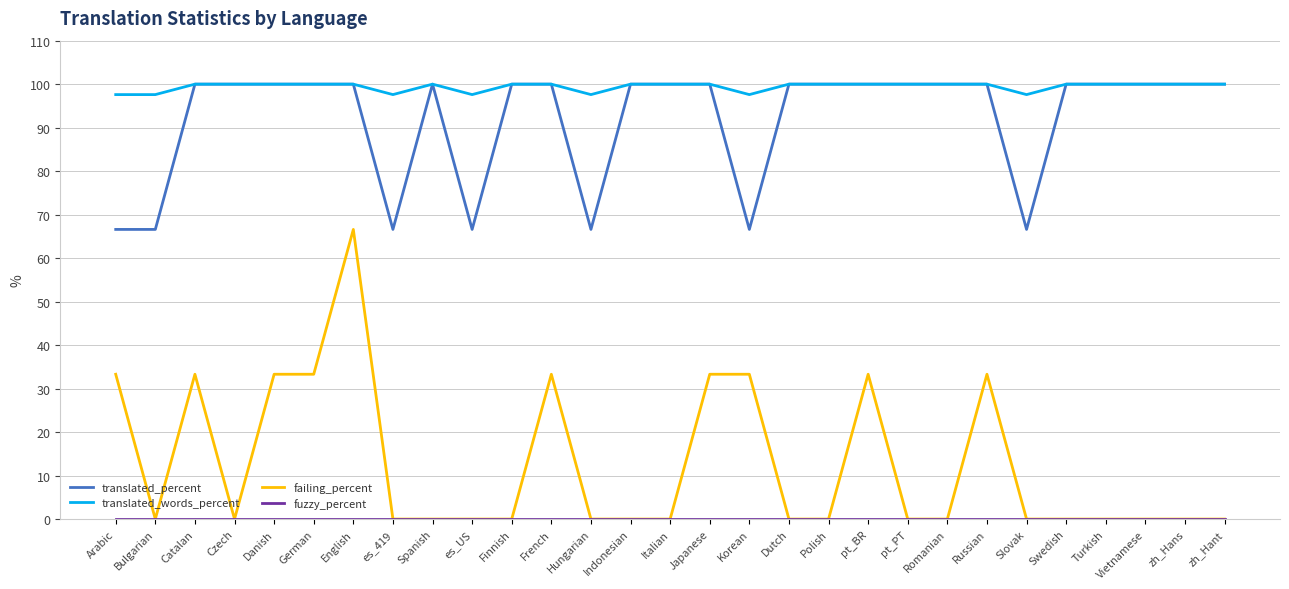

What is the difference between the second highest and second lowest values in the failing_percent series?

33.3